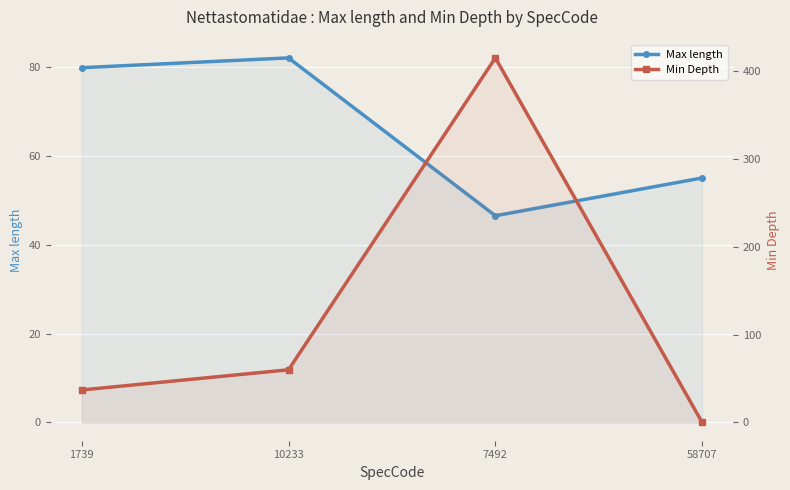

Rank the series by their maximum value, from highest to lowest.

Min Depth, Max length